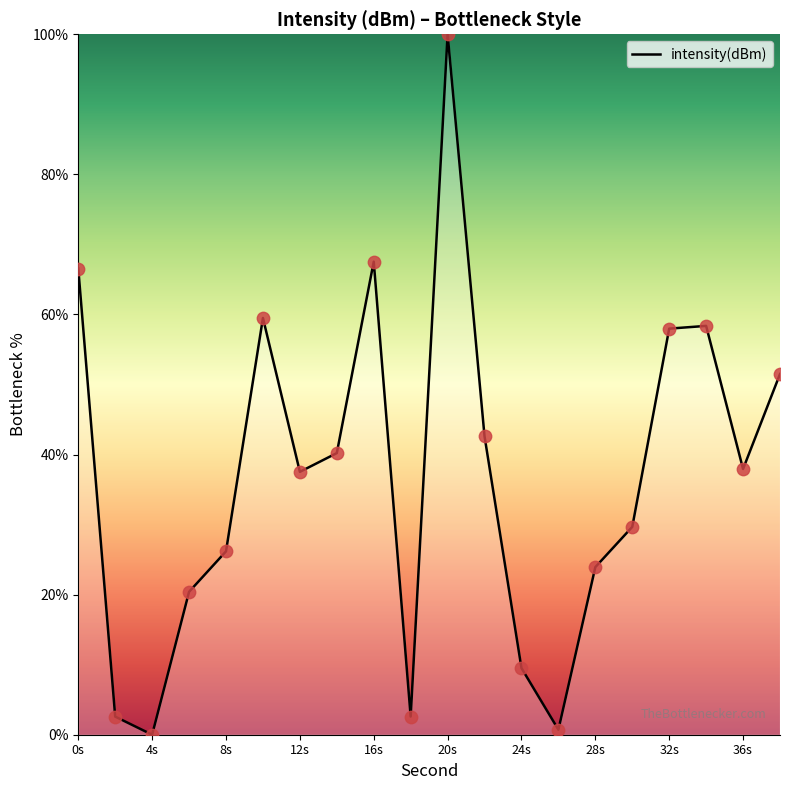

What is the greatest value displayed?

100.0